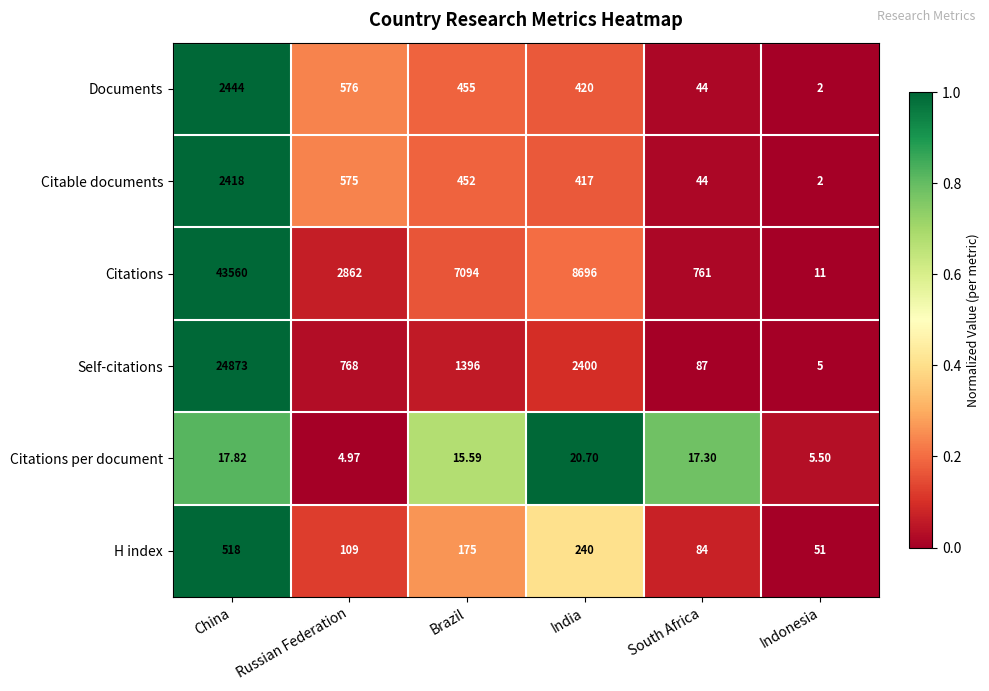

Which series changed the most between China and South Africa?

Citations